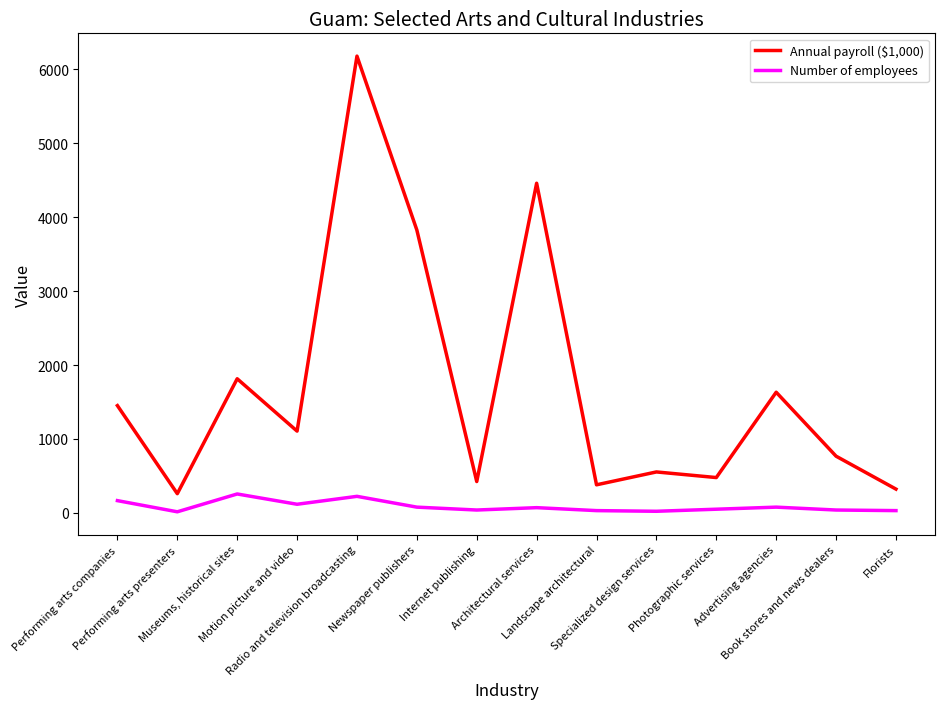

Which series has the largest range (max minus min)?

Annual payroll ($1,000)